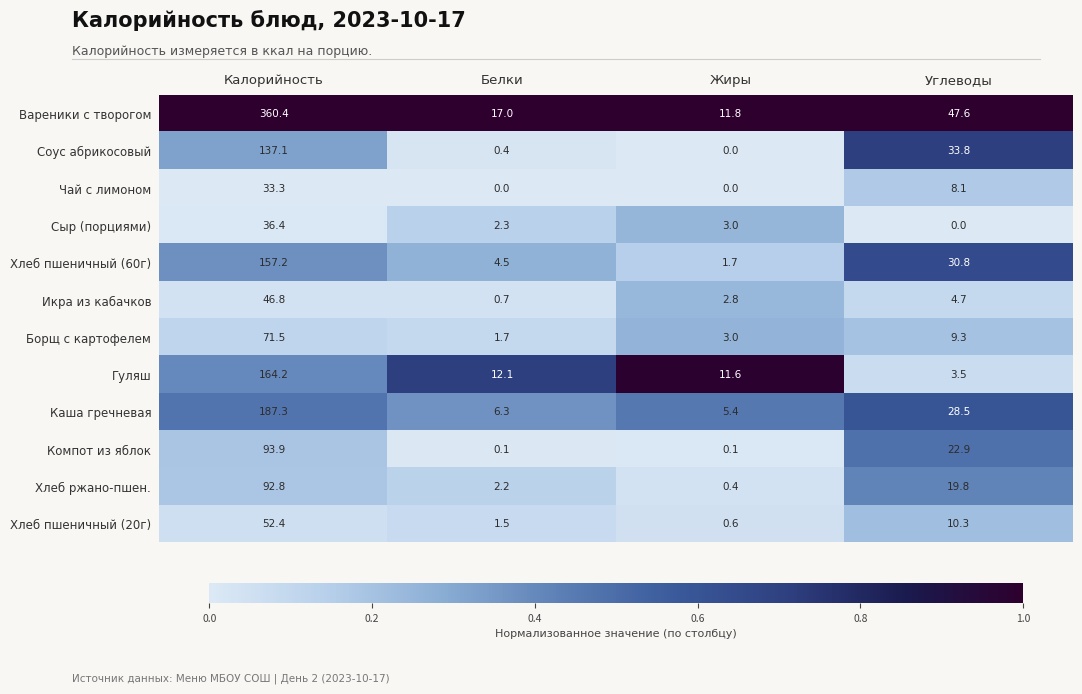

What is the approximate value of Чай с лимоном at Углеводы?

8.1